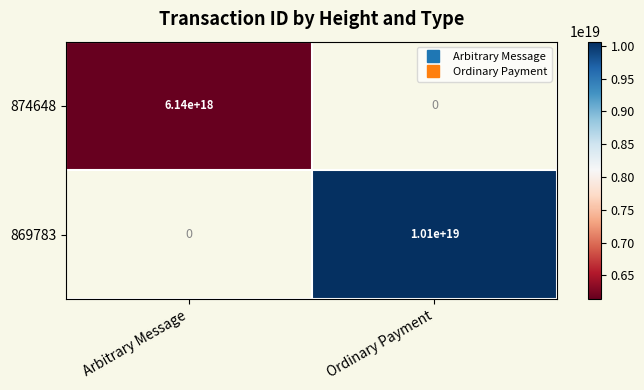

At how many categories does at least one series exceed 7182503776289117184?

1